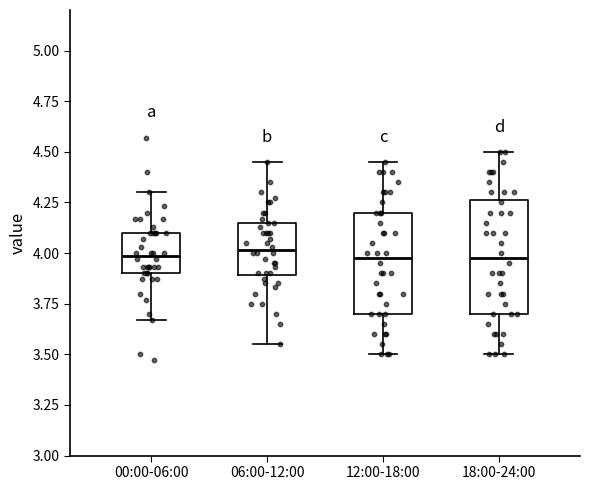

Reading left to right, read every box against the y-axis: the position of its median line, the range the box covers, and the ends of its whiskers. The values are not printed on the chart, so give them approximately, as read against the axis.

00:00-06:00: median 4.00, box 3.90 to 4.10, whiskers 3.65 to 4.30
06:00-12:00: median 4.00, box 3.90 to 4.15, whiskers 3.55 to 4.45
12:00-18:00: median 4.00, box 3.70 to 4.20, whiskers 3.50 to 4.45
18:00-24:00: median 4.00, box 3.70 to 4.25, whiskers 3.50 to 4.50